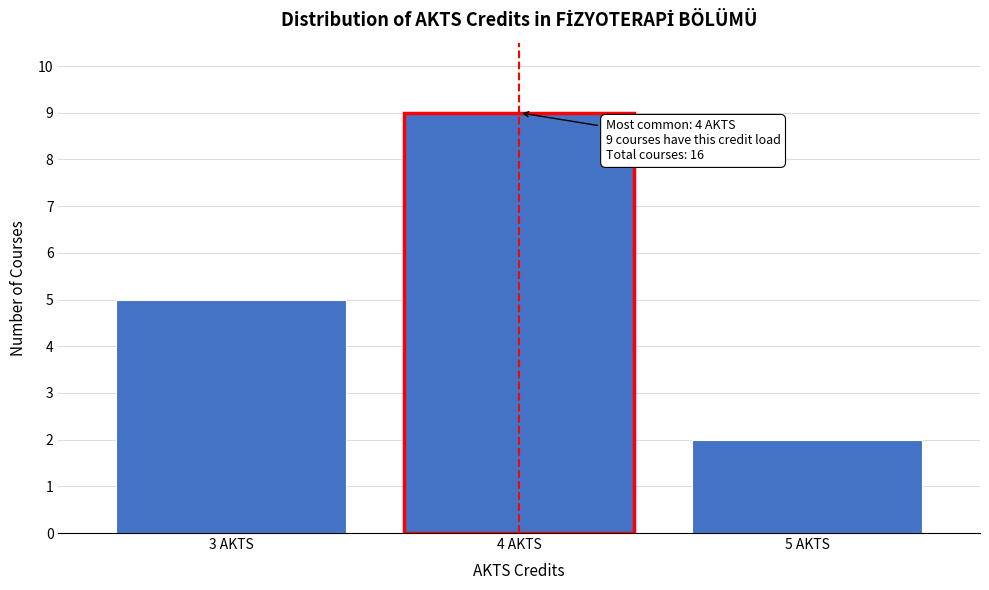

Which range on the x-axis has the tallest bar?

3.5 to 4.5